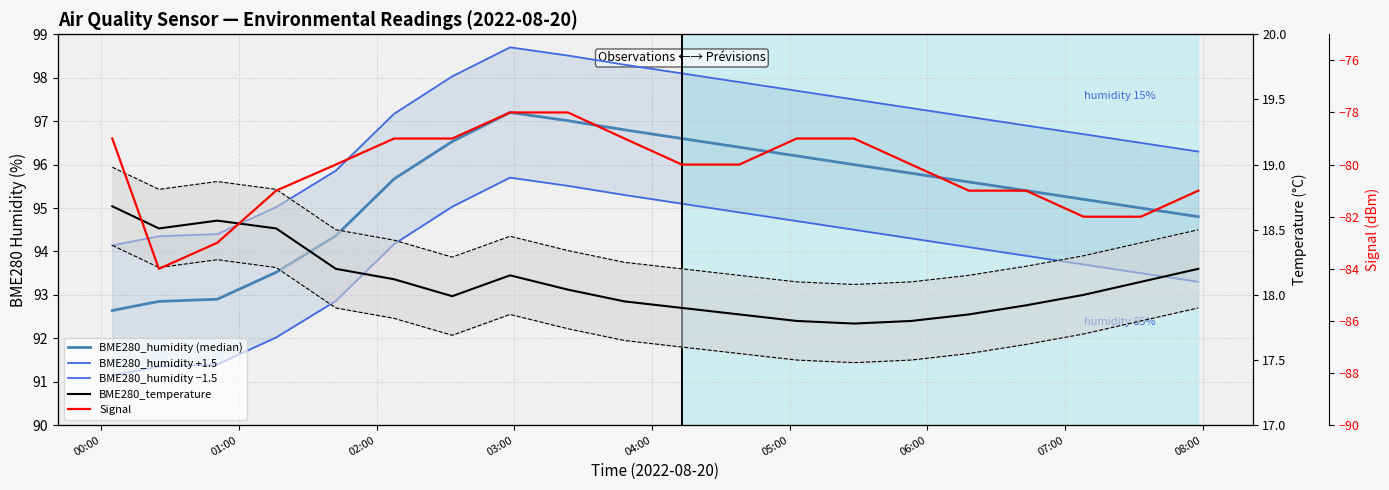

How many categories are shown in the chart?

20